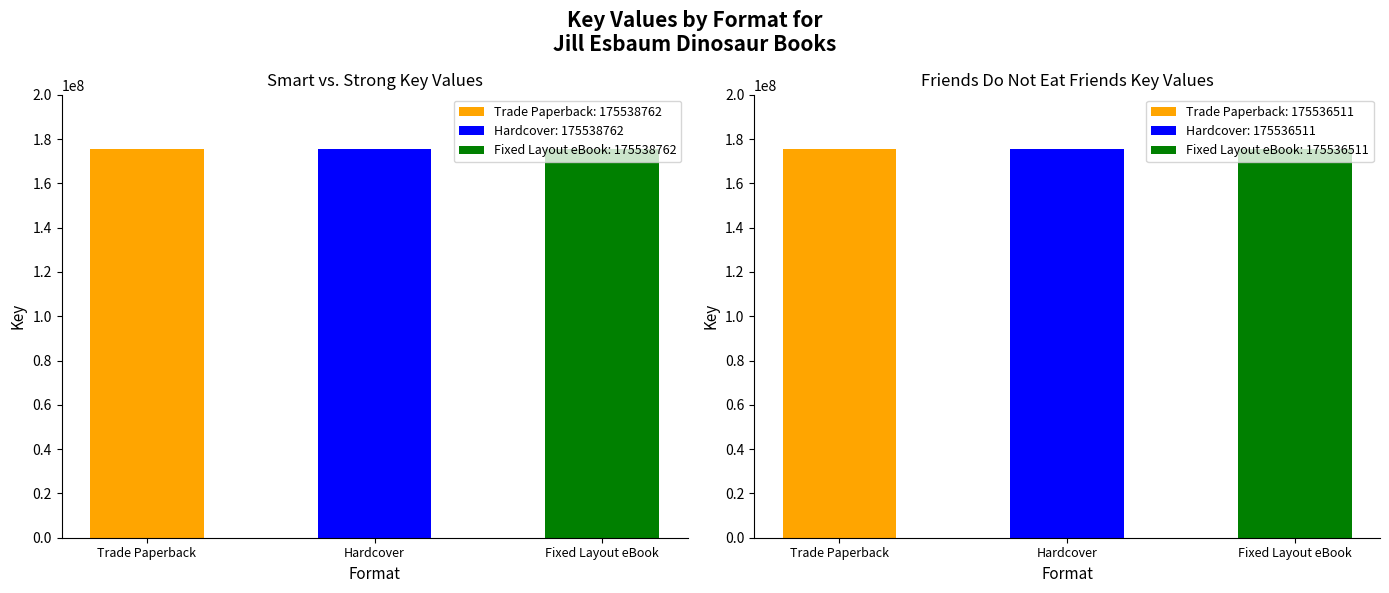

True or false: Friends Do Not Eat Friends has a value of 57717186 at Trade Paperback.

False